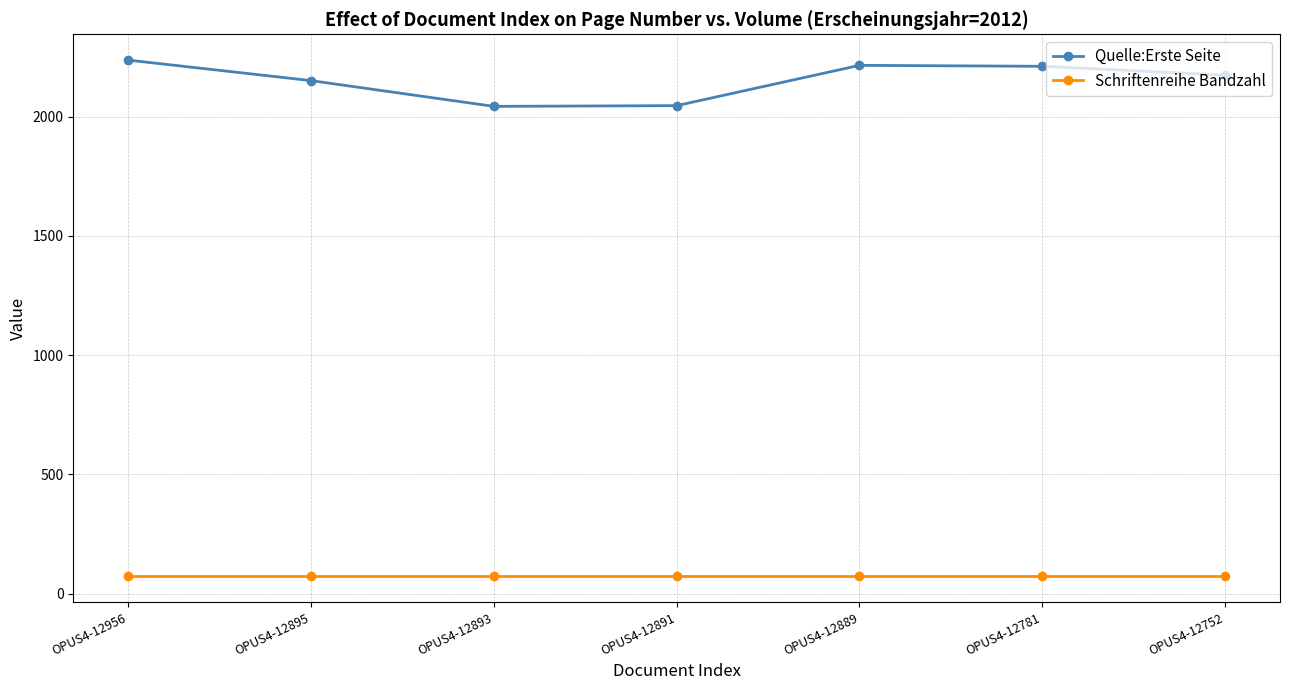

In Quelle:Erste Seite, how many points are lower than both neighbors (excluding endpoints)?

1